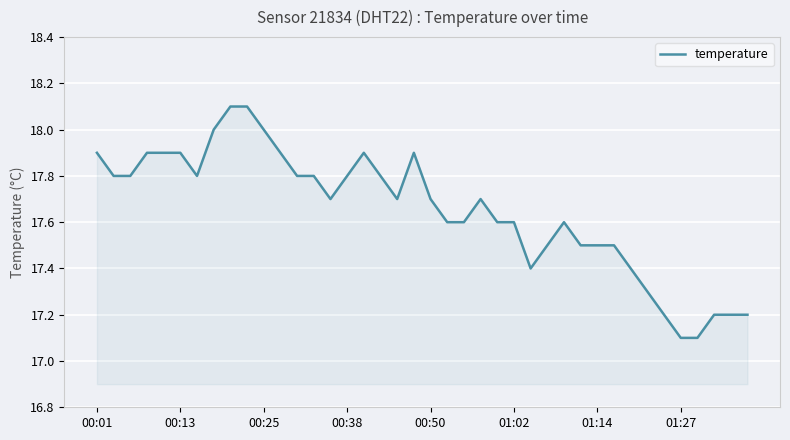

What is the maximum value shown in the chart?

18.1